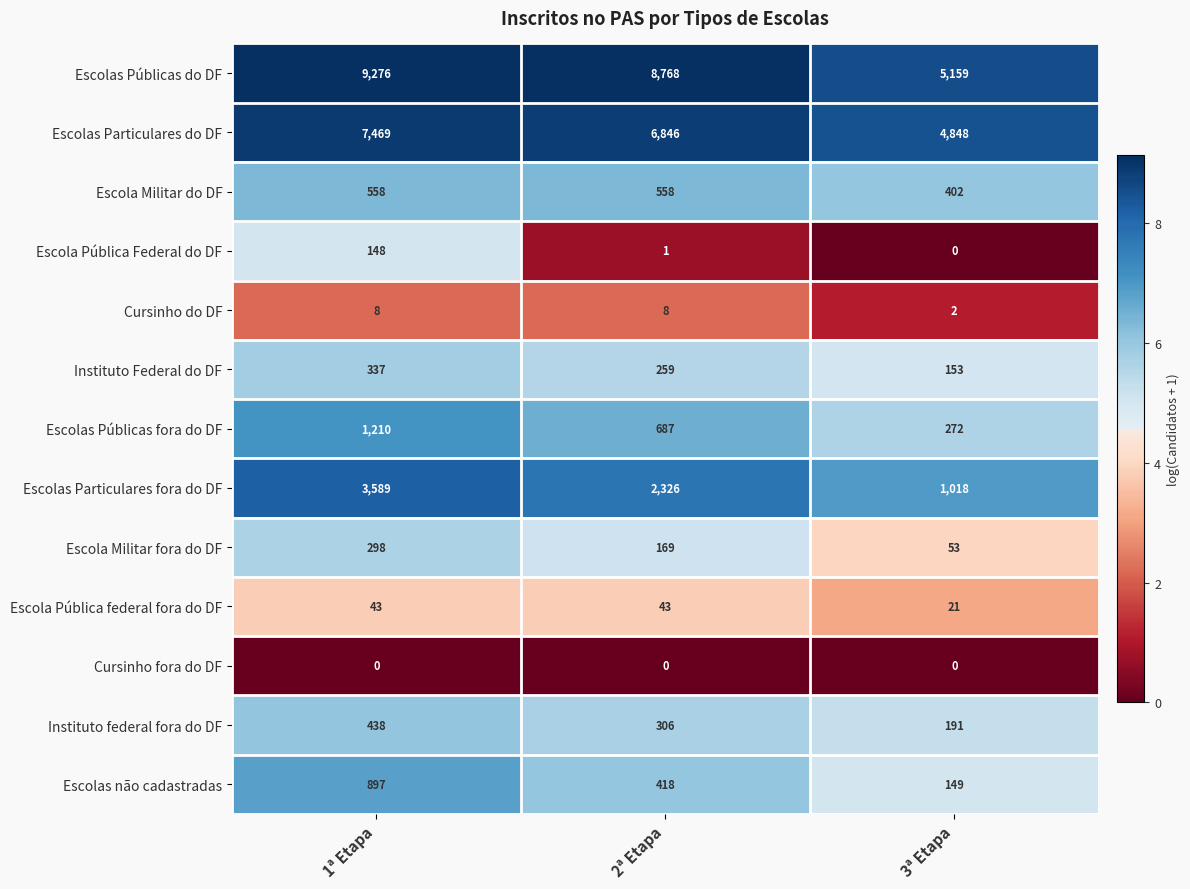

What is the minimum value for Escola Militar do DF?

402